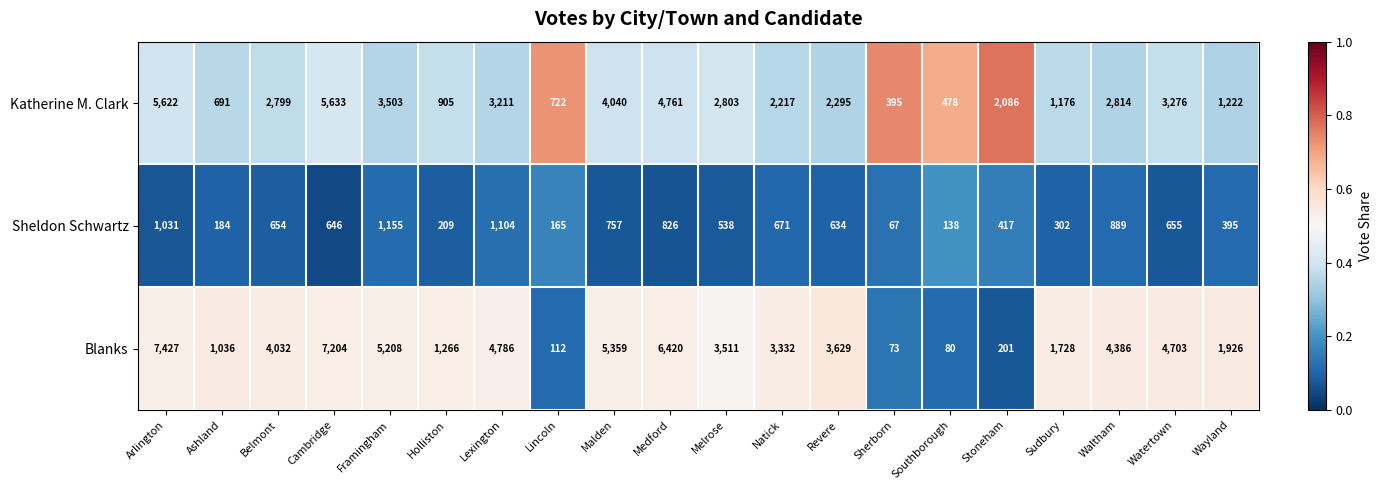

Which series has the largest total across all categories?

Blanks